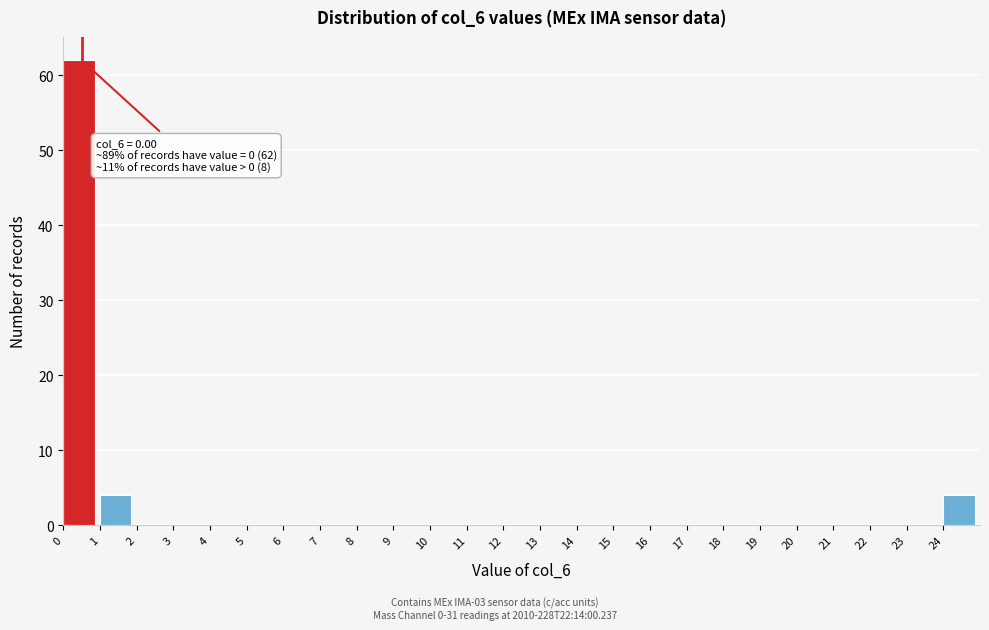

Over which range of the x-axis is the bar tallest?

0 to 1